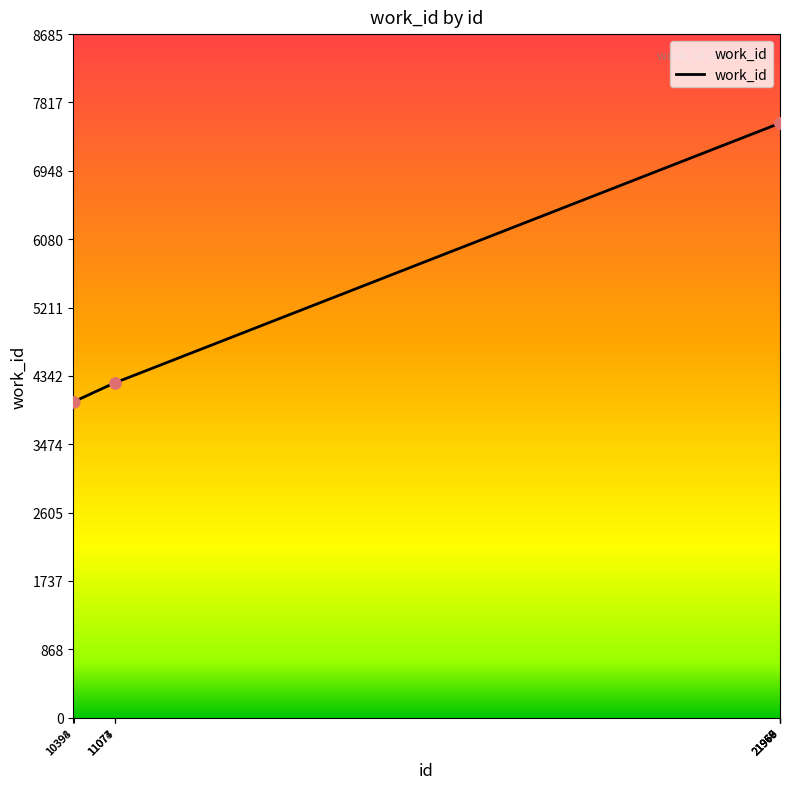

What is the ratio of the value at 21966 to the value at 21967?

1.0